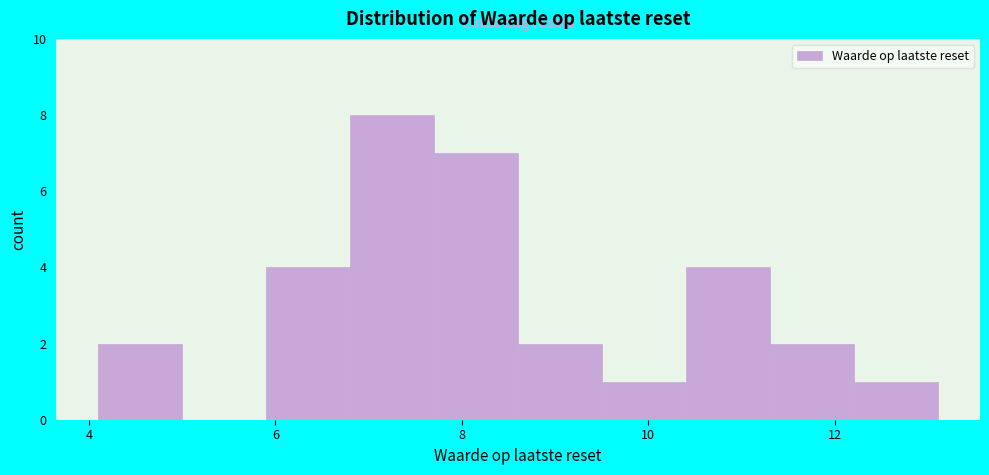

Which range on the x-axis has the tallest bar?

6.8 to 7.8